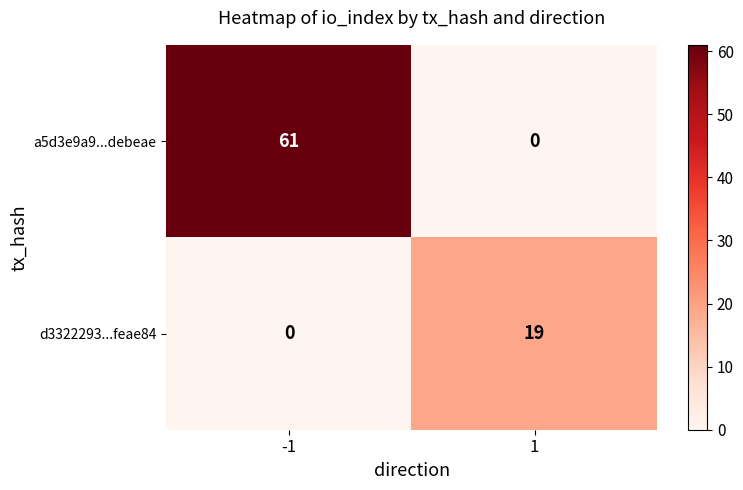

How many categories are shown in the chart?

2